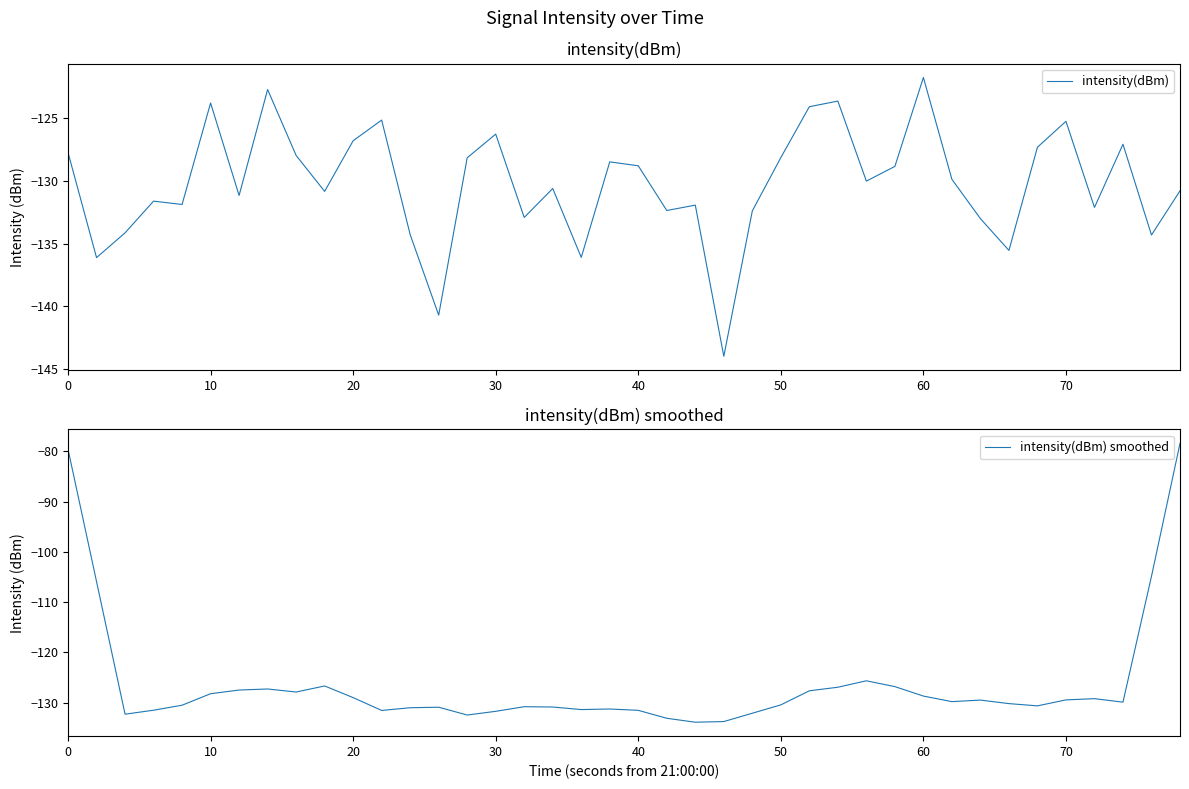

Reading right to left, what are all the values shown in this chart?

intensity(dBm): -130.8	-134.3	-127.1	-132.1	-125.2	-127.3	-135.6	-133.0	-129.9	-121.7	-128.8	-130.0	-123.6	-124.1	-128.1	-132.4	-144.0	-131.9	-132.4	-128.8	-128.5	-136.1	-130.6	-132.9	-126.3	-128.2	-140.7	-134.3	-125.1	-126.8	-130.8	-128.0	-122.7	-131.2	-123.8	-131.9	-131.6	-134.1	-136.1	-127.7
intensity(dBm) smoothed: -78.4	-104.9	-129.9	-129.2	-129.5	-130.6	-130.2	-129.5	-129.8	-128.7	-126.8	-125.7	-126.9	-127.6	-130.4	-132.1	-133.8	-133.9	-133.1	-131.5	-131.3	-131.4	-130.9	-130.8	-131.7	-132.5	-130.9	-131.0	-131.6	-129.0	-126.7	-127.9	-127.3	-127.5	-128.2	-130.5	-131.5	-132.3	-105.9	-79.6